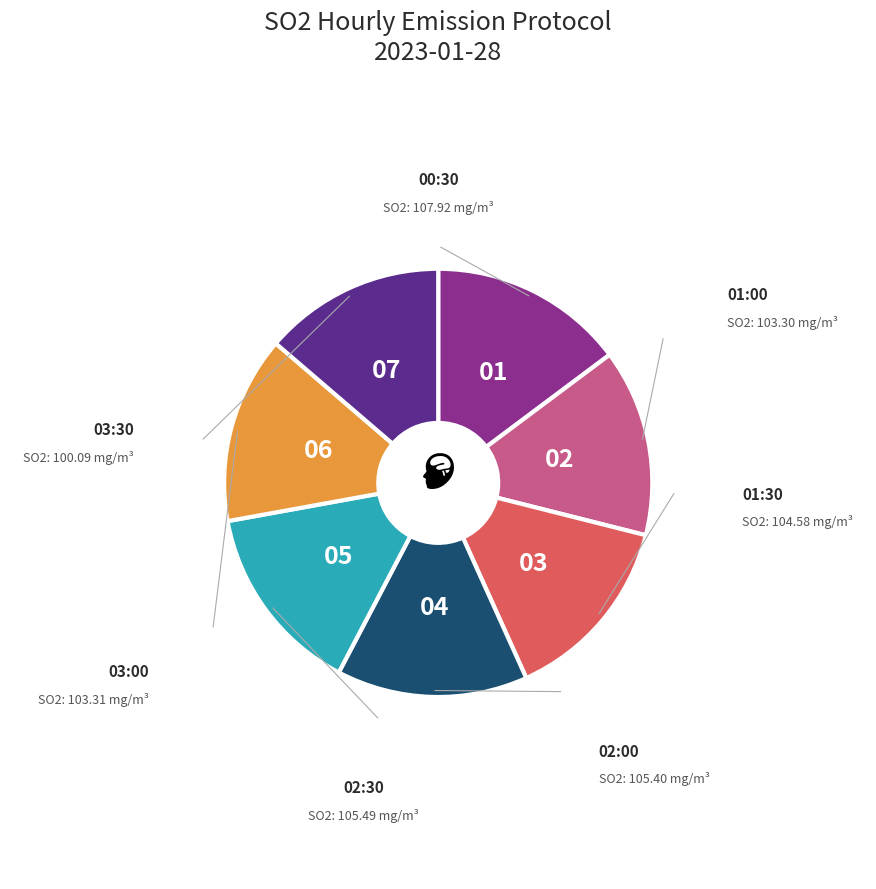

Is there any slice that represents more than half of the pie?

No